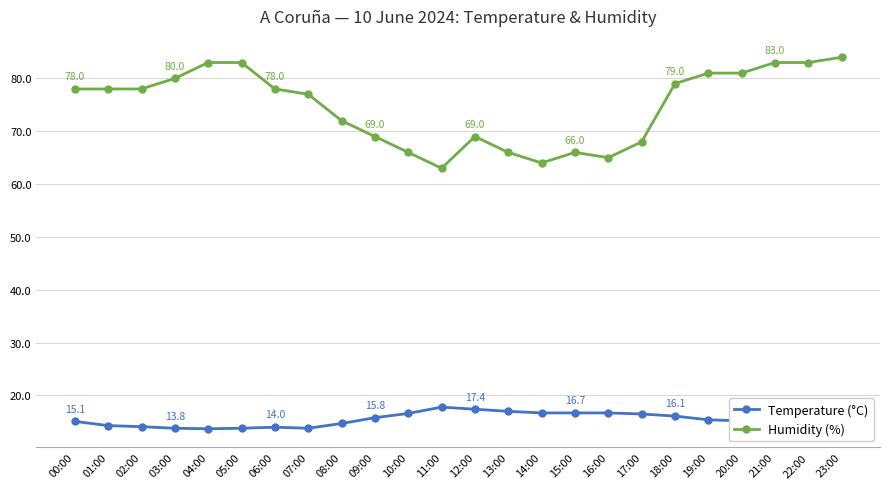

What is the difference between the second highest and second lowest values in the Humidity (%) series?

19.0